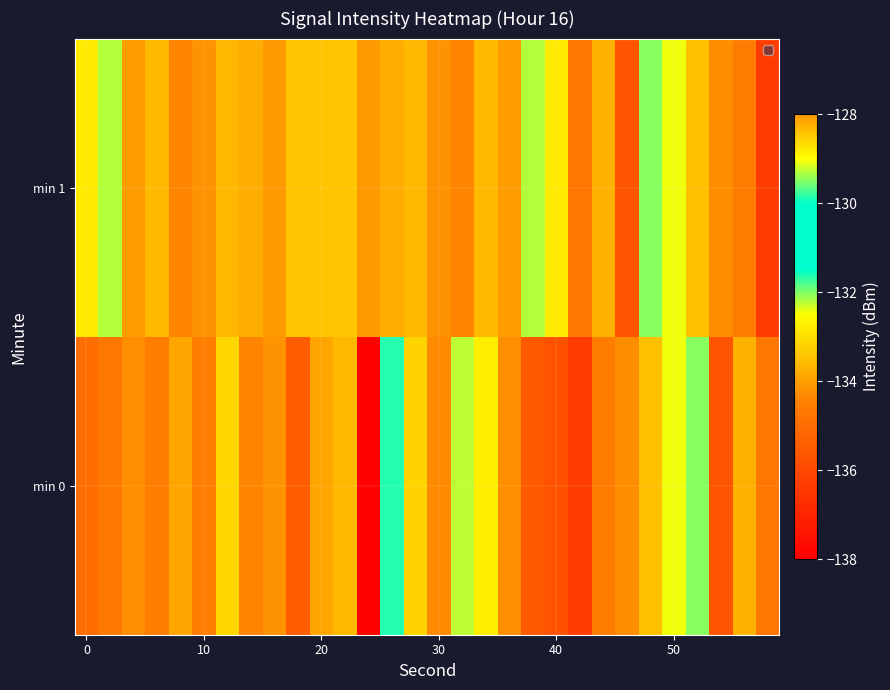

Which series has the widest spread of values?

min 0